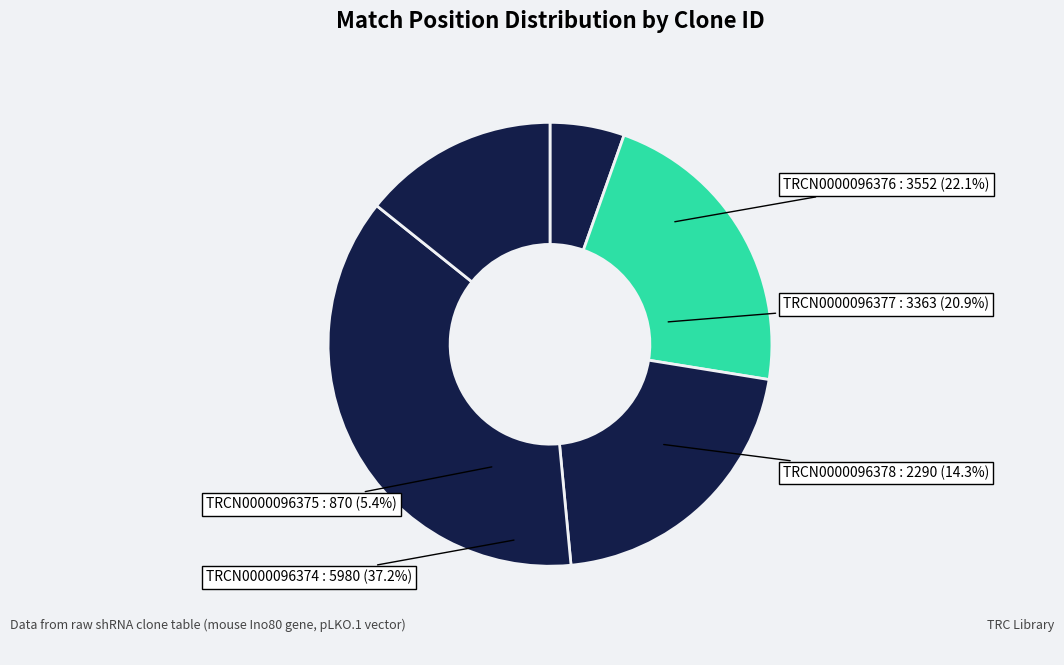

Rank the categories by value from highest to lowest.

TRCN0000096374, TRCN0000096376, TRCN0000096377, TRCN0000096378, TRCN0000096375